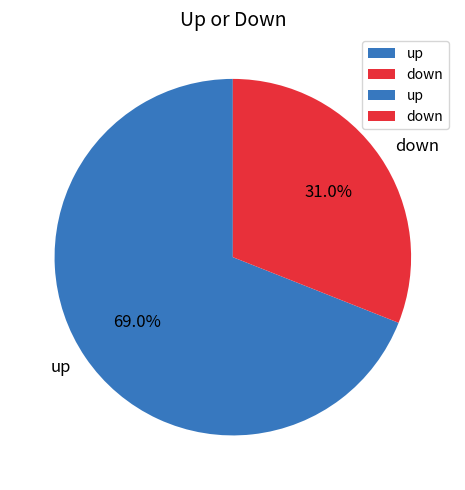

To the nearest percent, what percentage of the pie is down?

31%